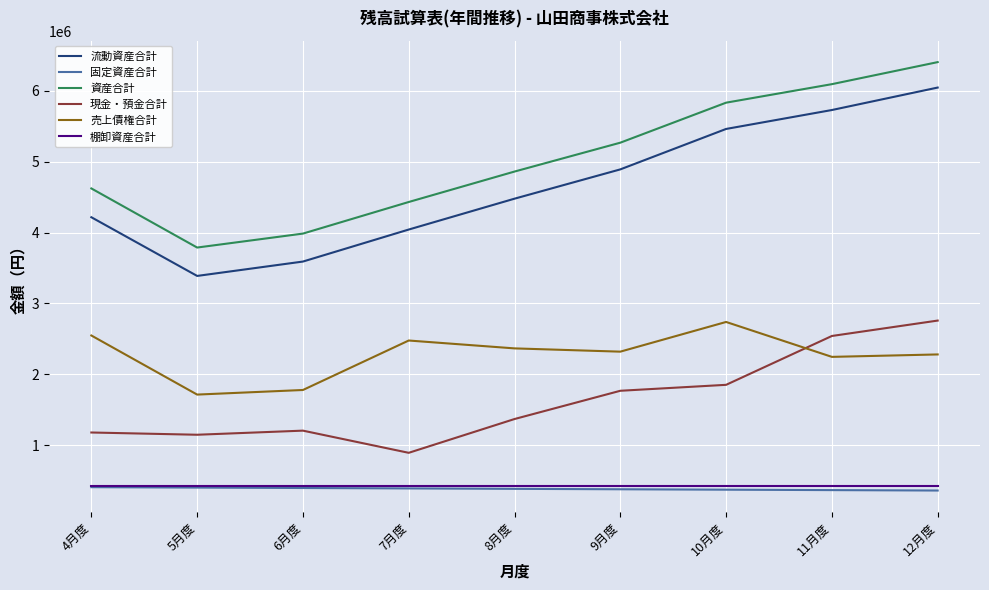

True or false: 資産合計 and 現金・預金合計 intersect in this chart.

False